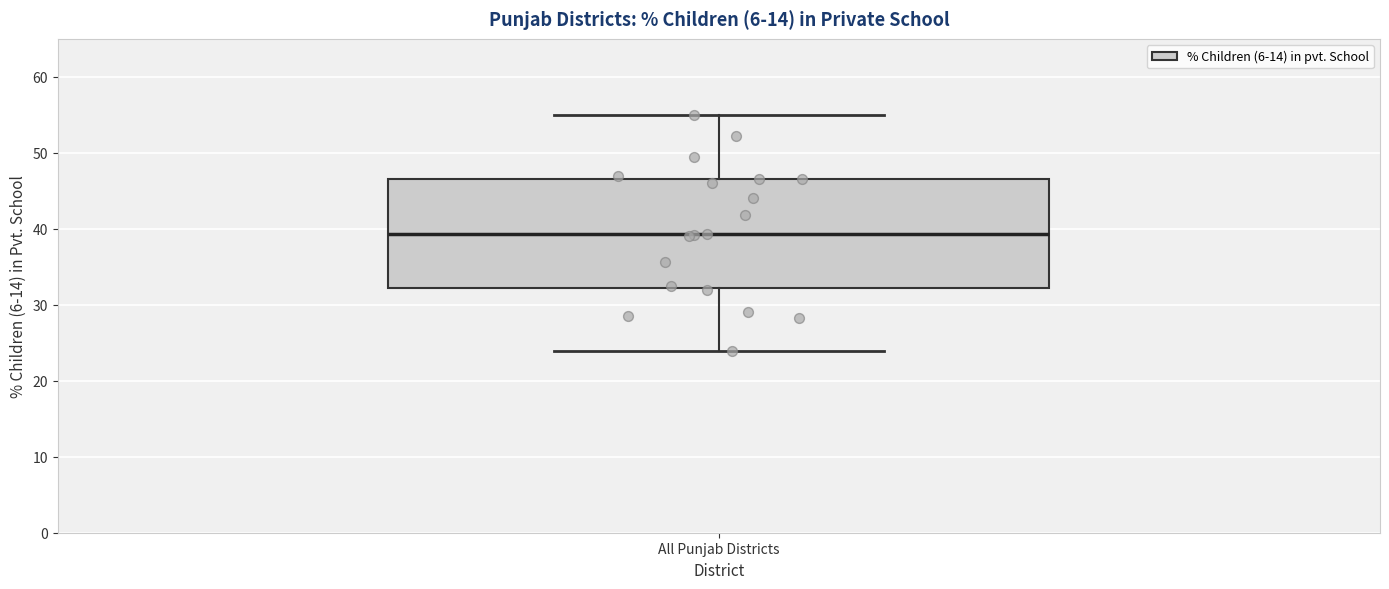

Transcribe this box plot: give where the median line is, the range the box spans, and where the two whiskers end, as read against the y-axis. The values are not printed on the chart, so give them approximately, as read against the axis.

median 39, box 32 to 47, whiskers 24 to 55